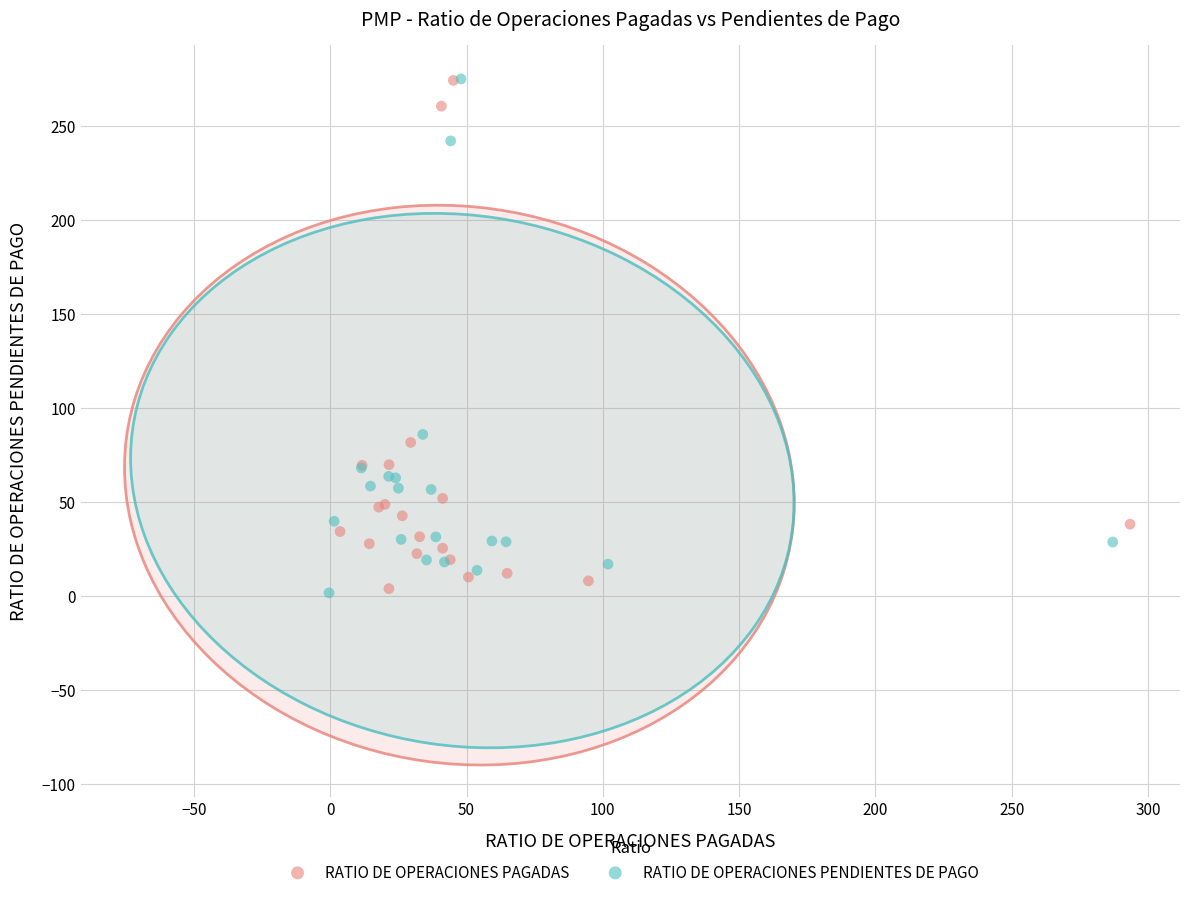

Which series has the largest Y range (max minus min)?

RATIO DE OPERACIONES PENDIENTES DE PAGO